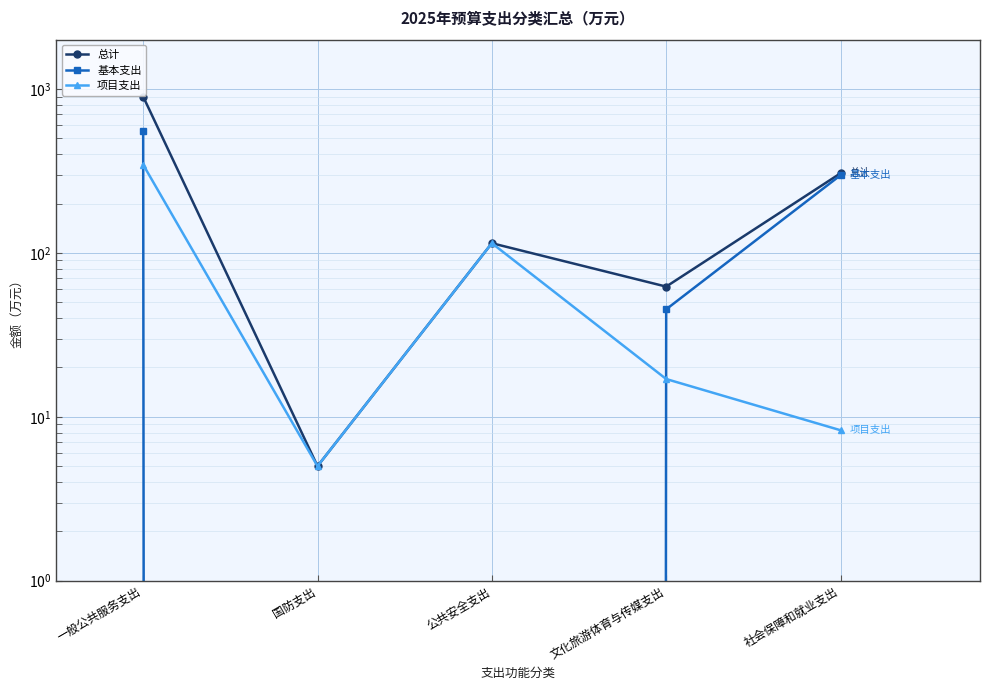

Rank the series by their average value, from lowest to highest.

项目支出, 基本支出, 总计